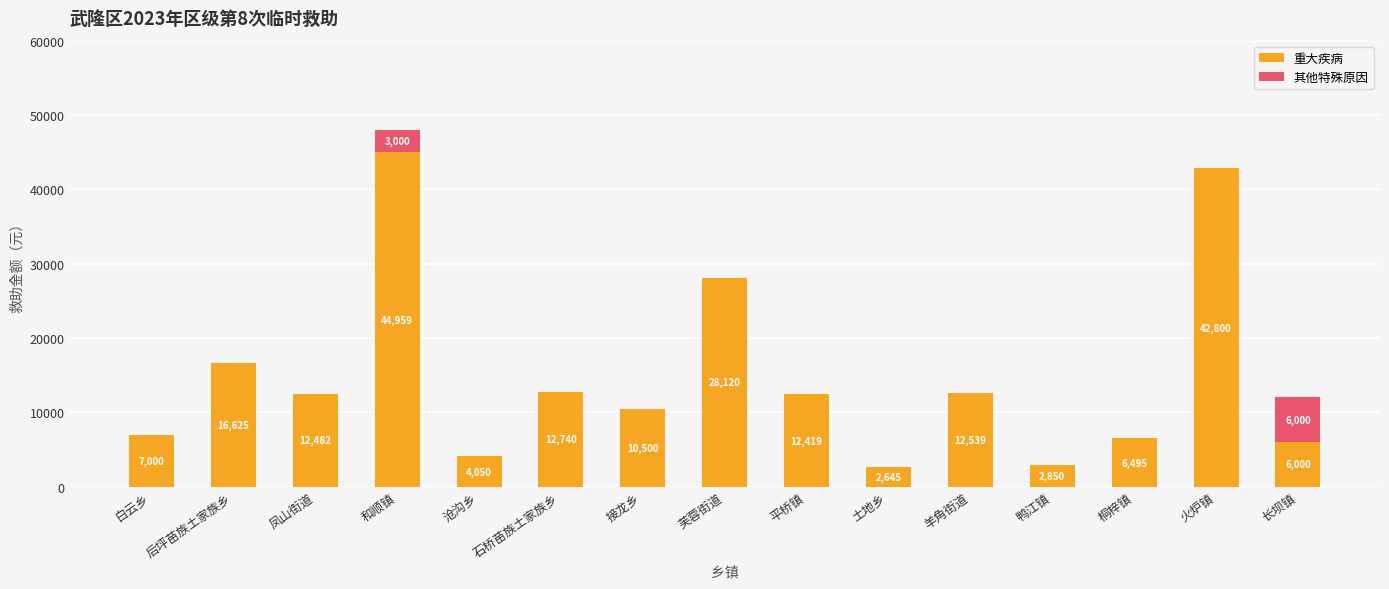

The value of 重大疾病 at 芙蓉街道 is 40051. True or false?

False